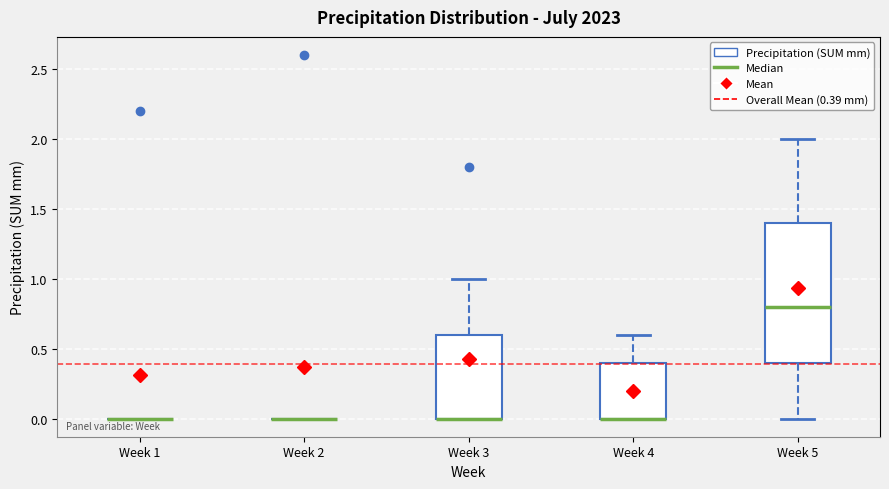

Reading left to right, transcribe this box plot: for each box, give where its median line is, the range the box spans, and where its two whiskers end, as read against the y-axis. The values are not printed on the chart, so give them approximately, as read against the axis.

Week 1: box collapsed to a line at 0.0, whiskers 0.0 to 0.0
Week 2: box collapsed to a line at 0.0, whiskers 0.0 to 0.0
Week 3: median 0.0 (drawn on the box's lower edge), box 0.0 to 0.6, whiskers 0.0 to 1.0
Week 4: median 0.0 (drawn on the box's lower edge), box 0.0 to 0.4, whiskers 0.0 to 0.6
Week 5: median 0.8, box 0.4 to 1.4, whiskers 0.0 to 2.0